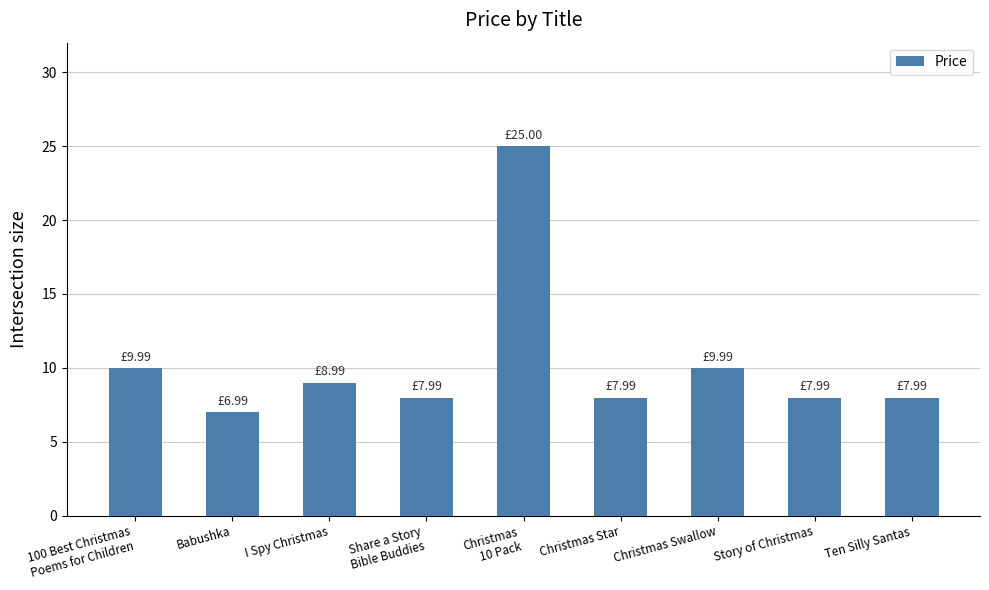

What is the greatest value displayed?

25.0